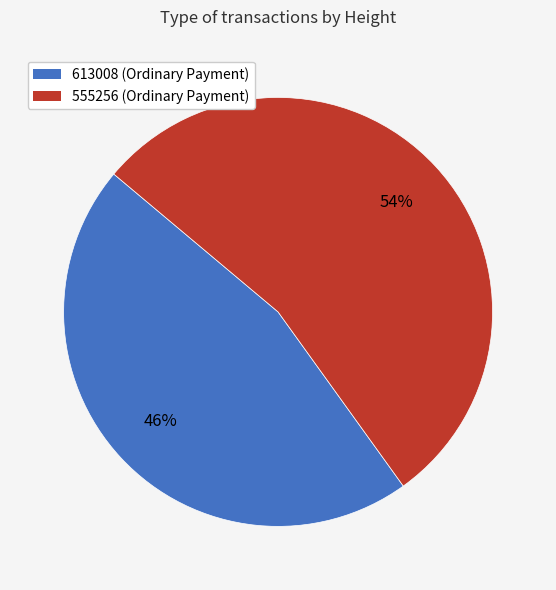

What is the smallest slice in the pie chart?

613008